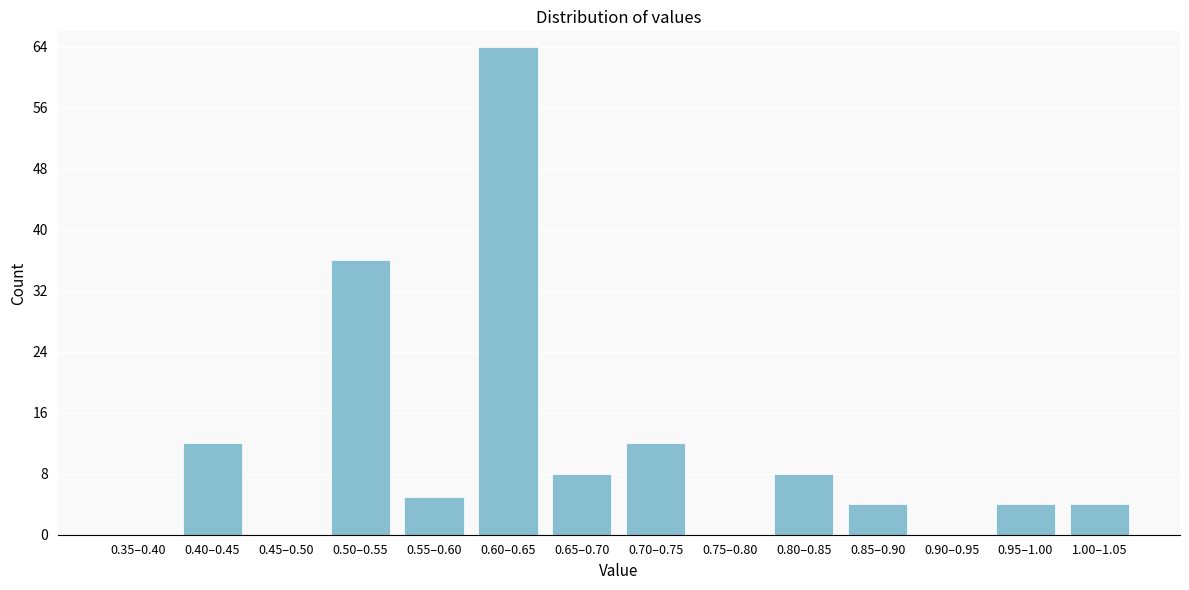

Reading left to right, transcribe all the data shown in this chart.

0.35–0.40=0	0.40–0.45=12	0.45–0.50=0	0.50–0.55=36	0.55–0.60=5	0.60–0.65=64	0.65–0.70=8	0.70–0.75=12	0.75–0.80=0	0.80–0.85=8	0.85–0.90=4	0.90–0.95=0	0.95–1.00=4	1.00–1.05=4